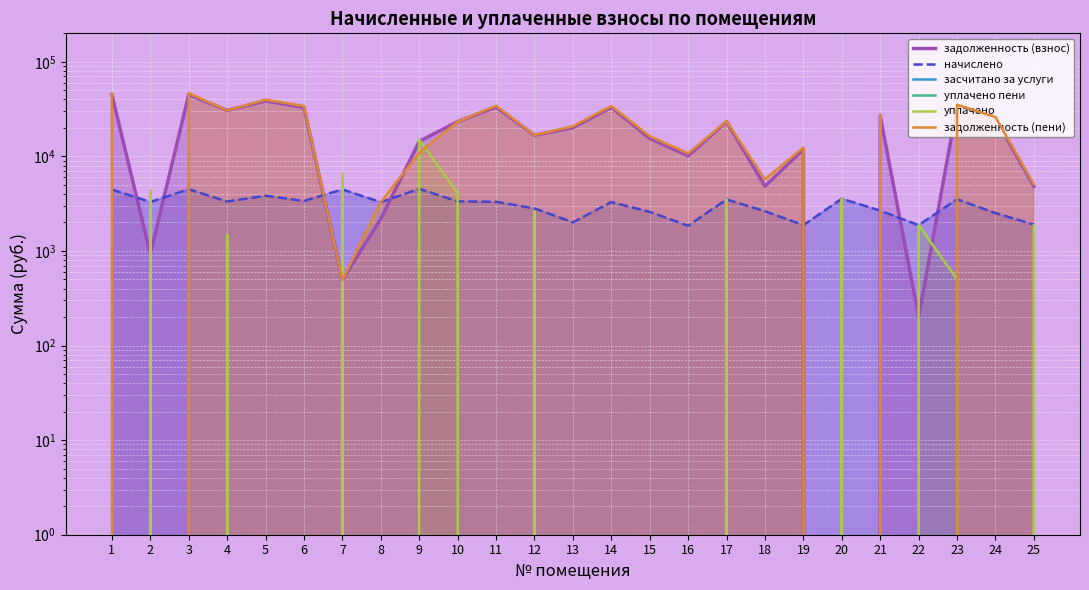

What is the spread (max minus min) of values at 10?

23299.1